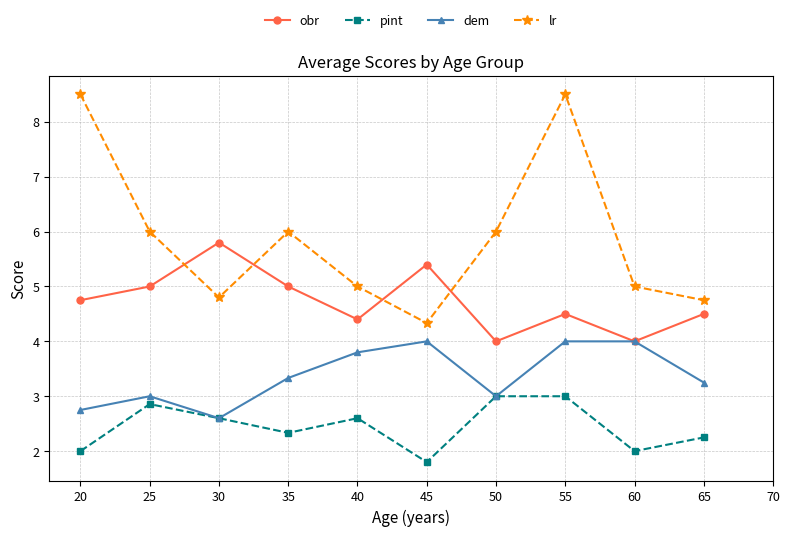

Which series has the widest spread of values?

lr